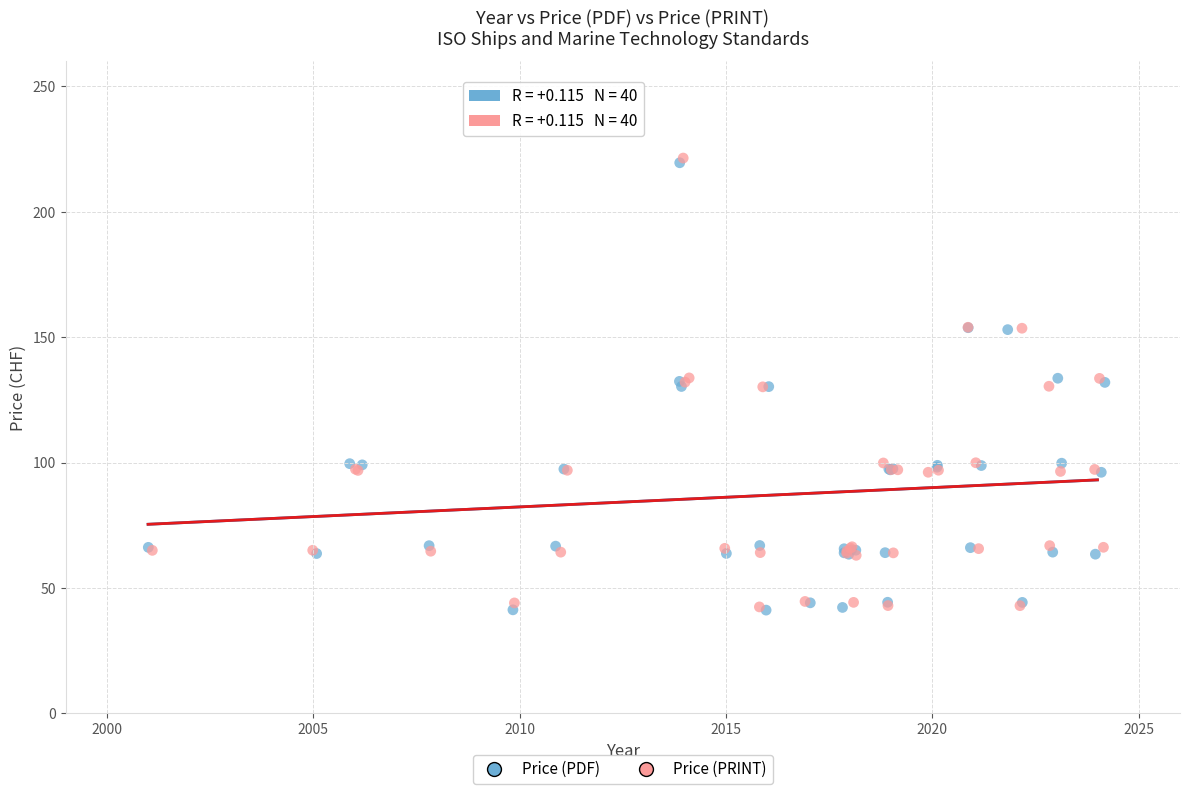

Which series has the largest Y range (max minus min)?

Price (PRINT)